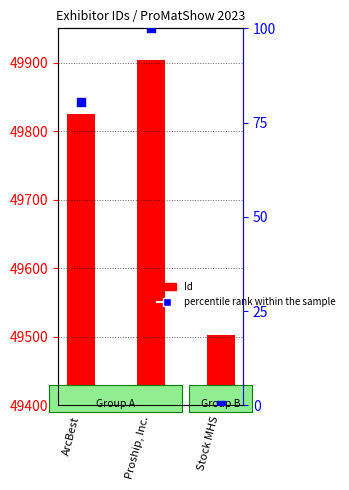

At how many categories does at least one series exceed 2002?

3